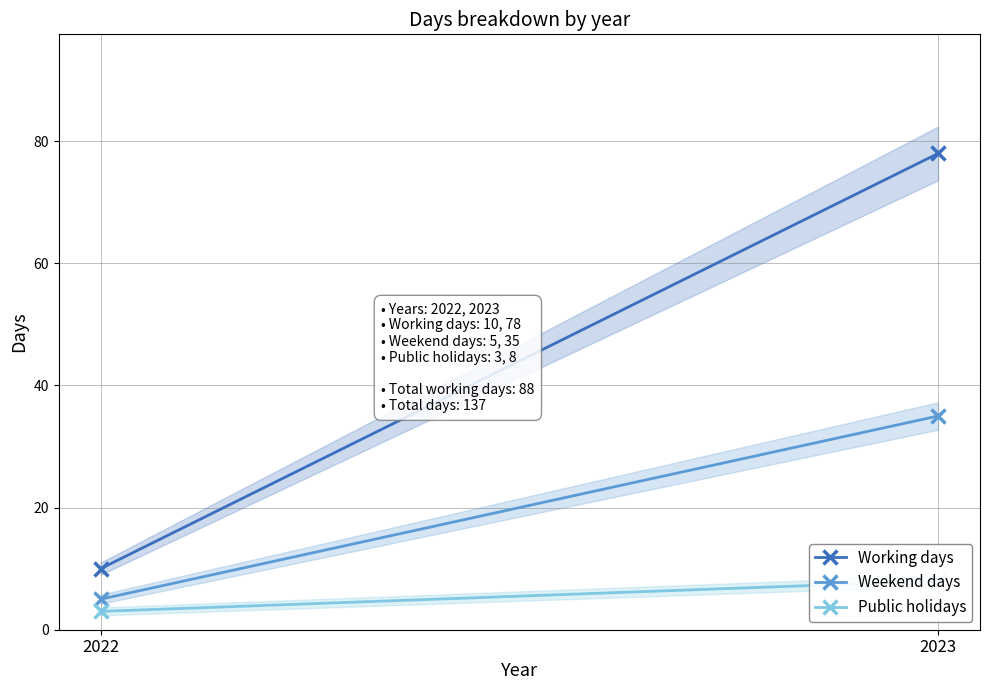

Reading left to right, extract all data points from this chart.

Working days: 2022=10	2023=78
Weekend days: 2022=5	2023=35
Public holidays: 2022=3	2023=8